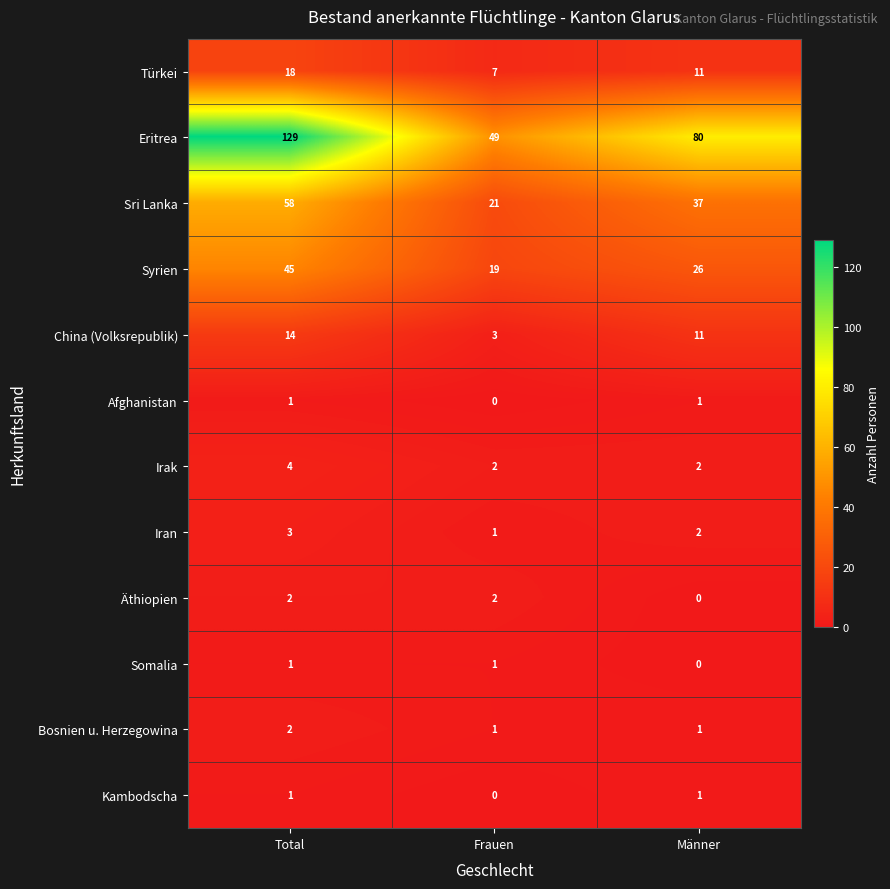

What is the sum of all Sri Lanka values?

116